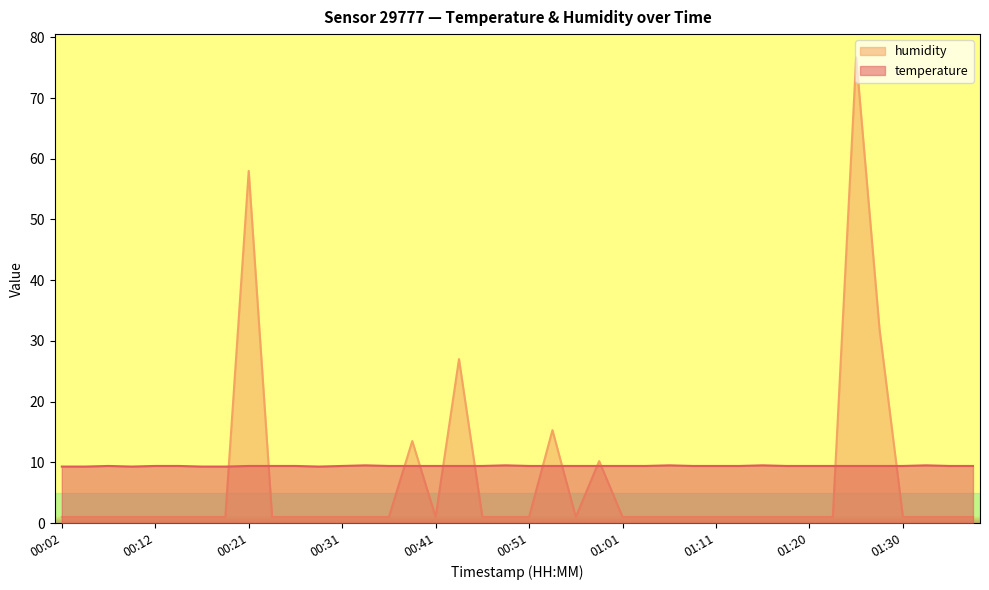

Which series has the widest spread of values?

humidity